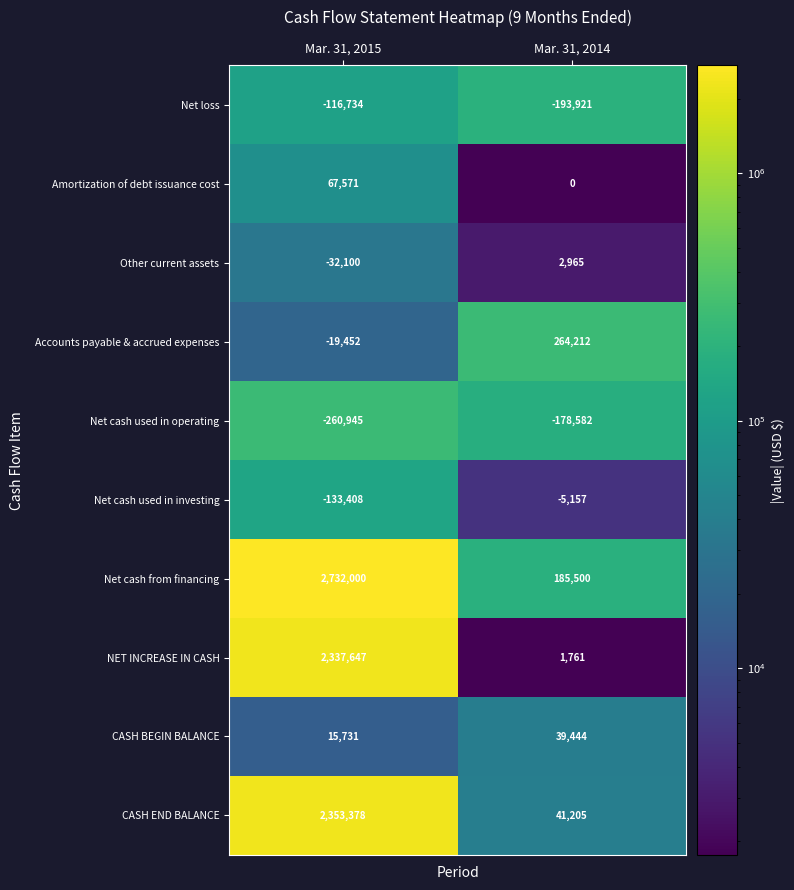

List the labels in order of Other current assets value, largest first.

Mar. 31, 2014, Mar. 31, 2015